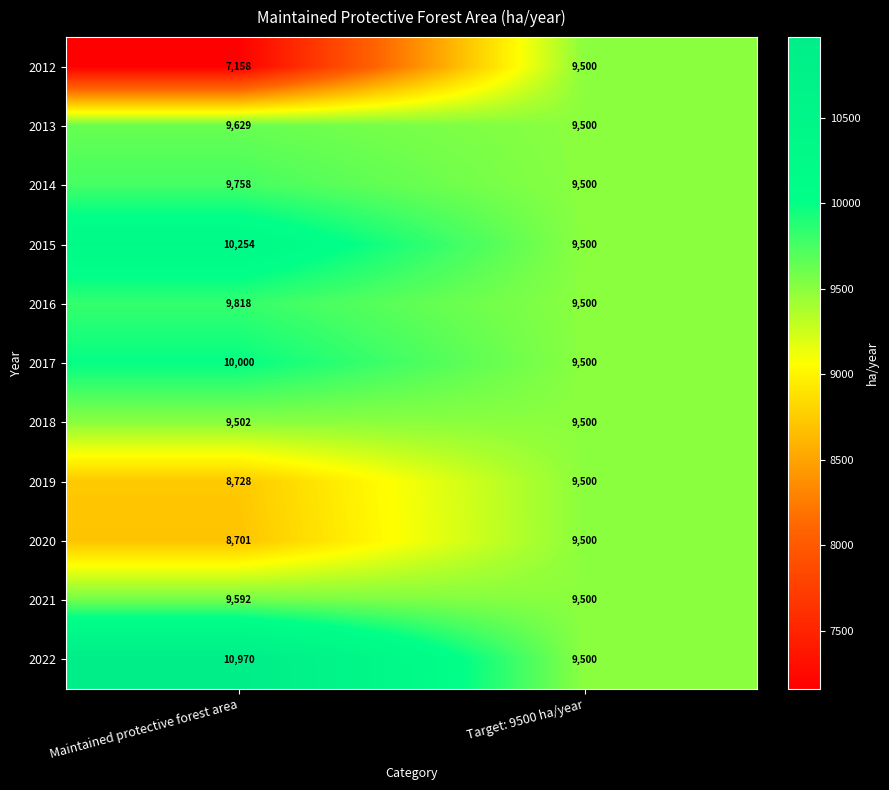

Which series has the widest spread of values?

2012